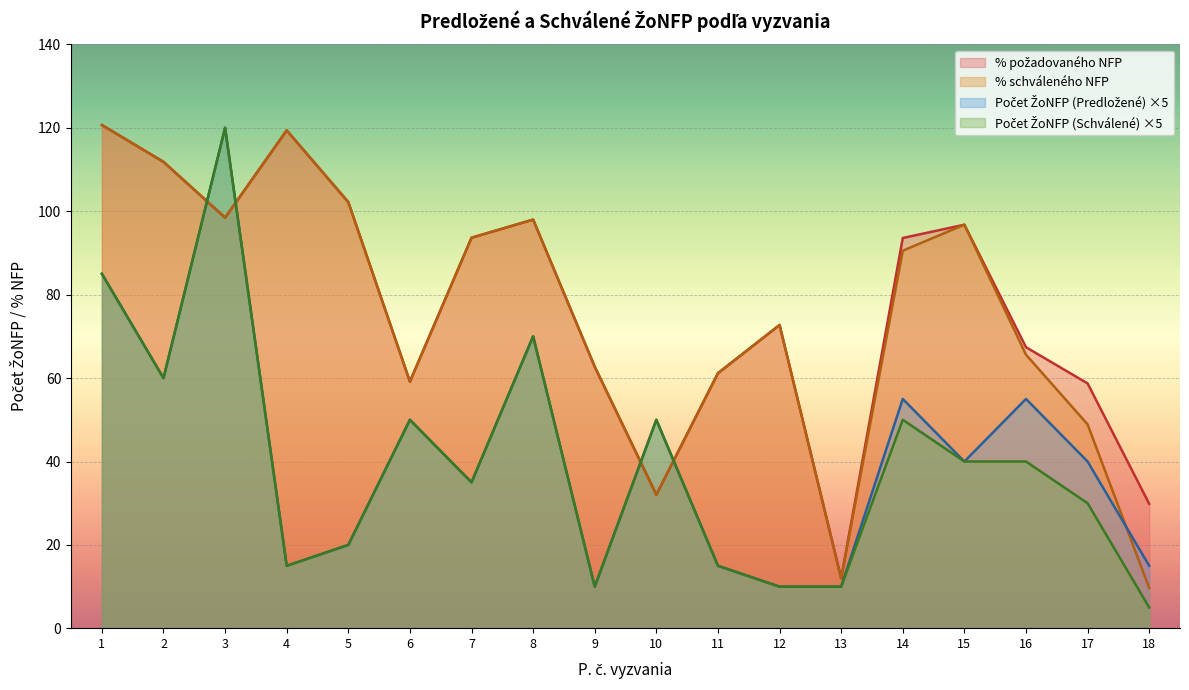

Reading left to right, transcribe all the data shown in this chart.

Počet ŽoNFP (Predložené): 85.0	60.0	120.0	15.0	20.0	50.0	35.0	70.0	10.0	50.0	15.0	10.0	10.0	55.0	40.0	55.0	40.0	15.0
Počet ŽoNFP (Schválené): 85.0	60.0	120.0	15.0	20.0	50.0	35.0	70.0	10.0	50.0	15.0	10.0	10.0	50.0	40.0	40.0	30.0	5.0
% požadovaného NFP: 120.7	111.8	98.5	119.4	102.2	59.1	93.6	98.0	62.7	32.0	61.2	72.7	12.0	93.6	96.8	67.4	58.7	29.9
% schváleného NFP: 120.7	111.8	98.5	119.4	102.2	59.1	93.6	98.0	62.7	32.0	61.2	72.7	12.0	90.5	96.8	65.6	48.9	9.7